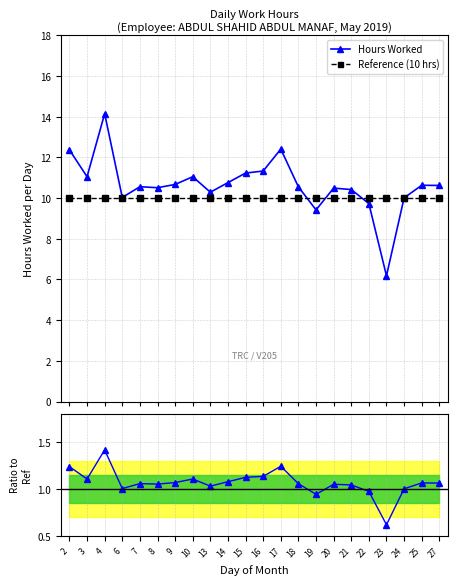

What is the smallest value displayed?

0.6